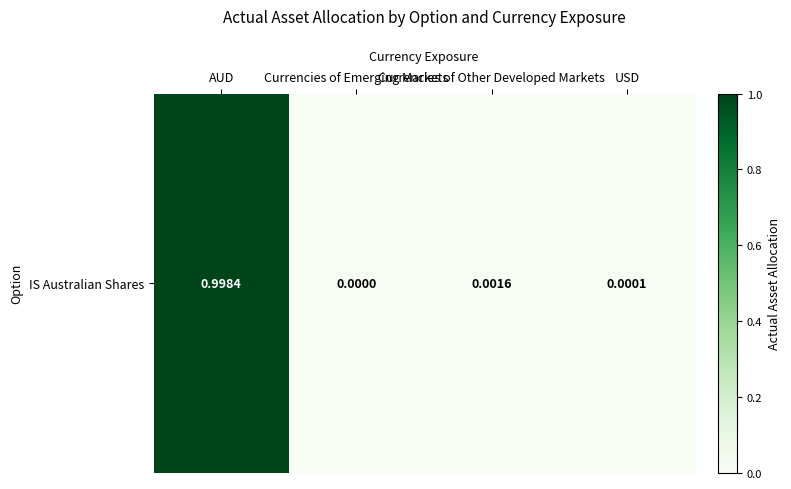

Is it true that the value at Currencies of Emerging Markets is -0.4?

False